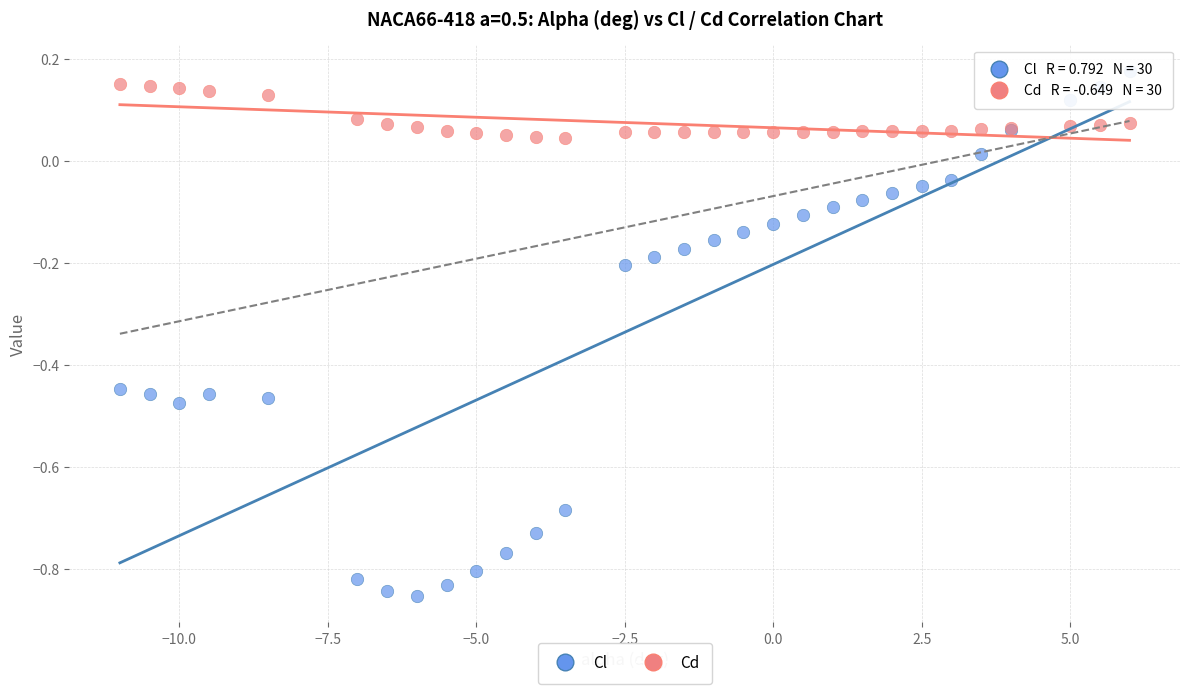

What are all the series names shown in the legend?

Cl, Cd